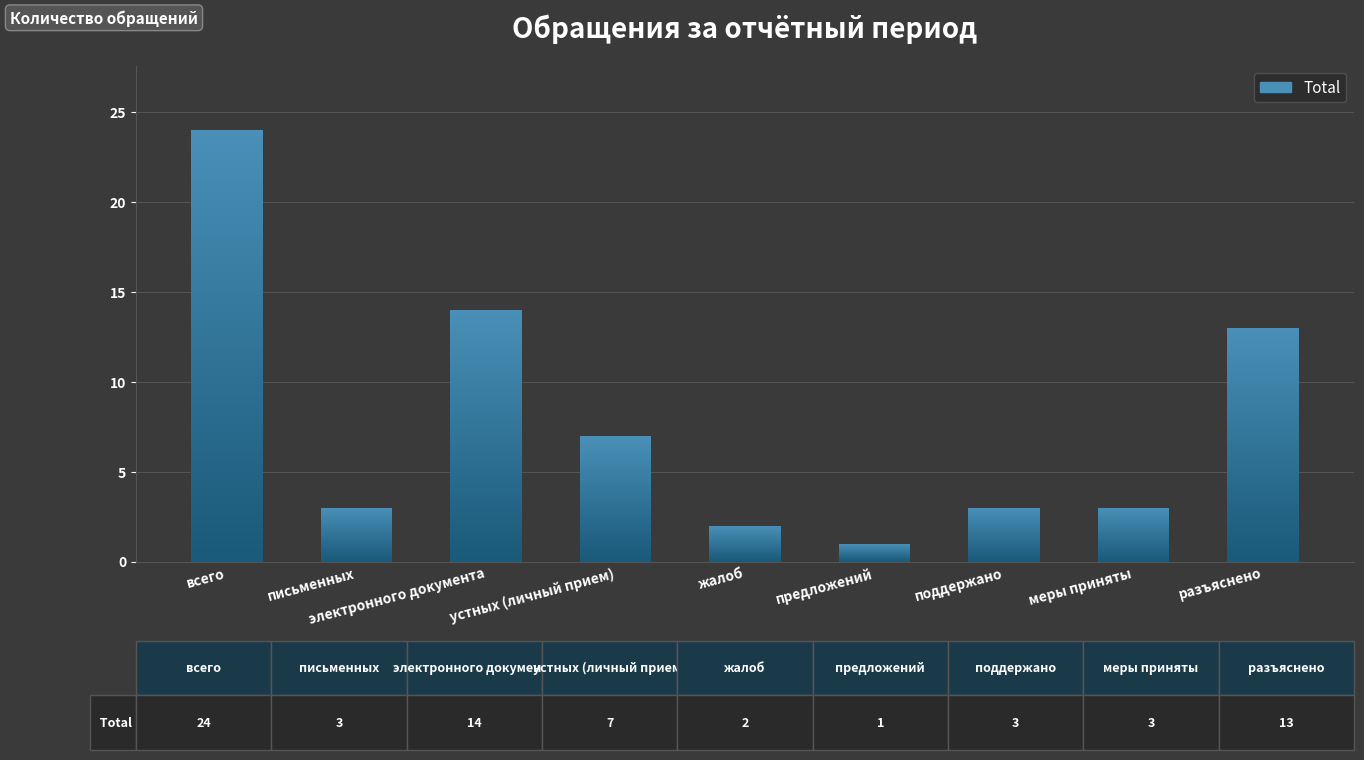

What is the average value?

8